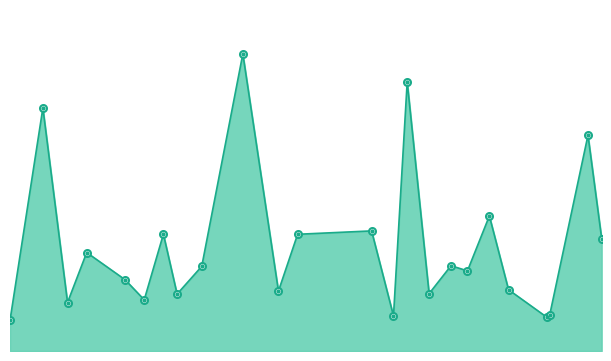

List the labels in order of value, smallest first.

2017-04-01, 2017-10-14, 2017-08-19, 2017-10-15, 2017-04-22, 2017-05-20, 2017-06-01, 2017-09-01, 2017-07-08, 2017-09-30, 2017-05-13, 2017-09-15, 2017-06-10, 2017-09-09, 2017-04-29, 2017-11-03, 2017-07-15, 2017-05-27, 2017-08-11, 2017-09-23, 2017-10-29, 2017-04-13, 2017-08-24, 2017-06-25